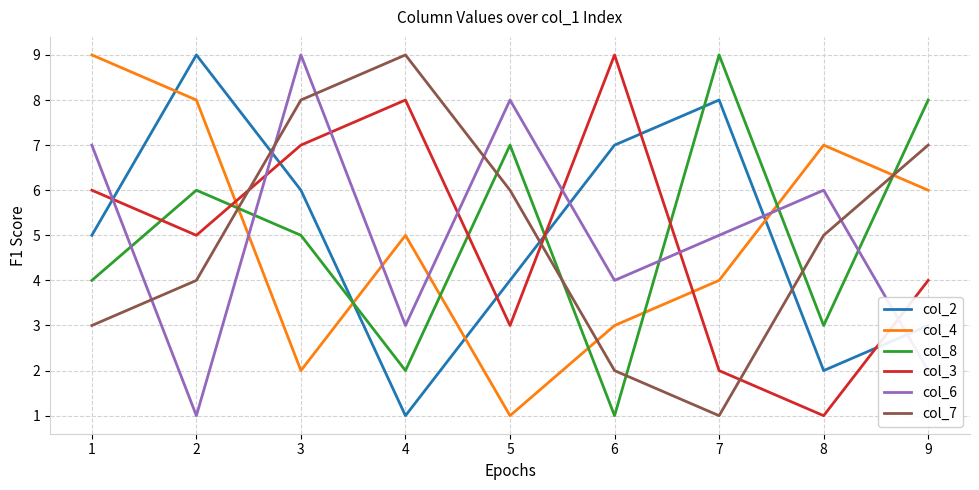

What is the difference between the col_7 values at 3 and 5?

2